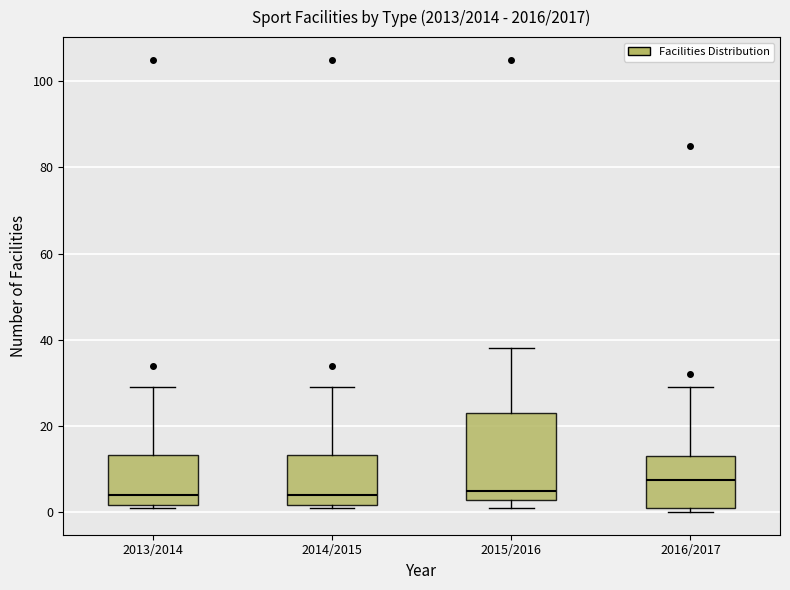

Comparing the boxes themselves (not the whiskers), which one is the tallest?

2015/2016